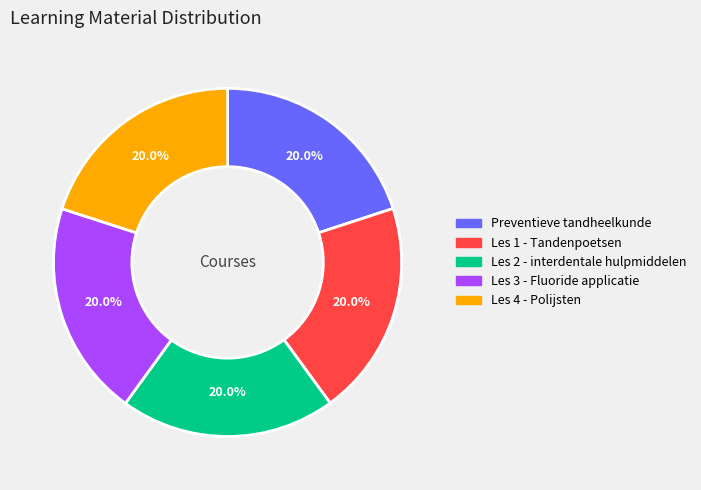

Is there any slice that represents more than half of the pie?

No